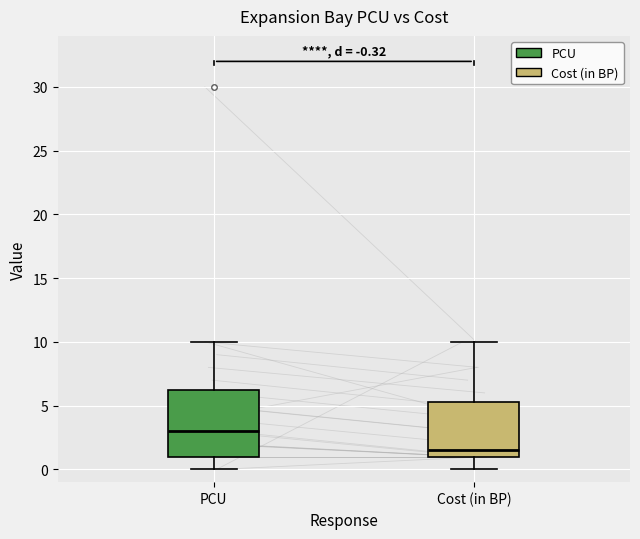

Comparing the boxes themselves (not the whiskers), which one is the tallest?

PCU